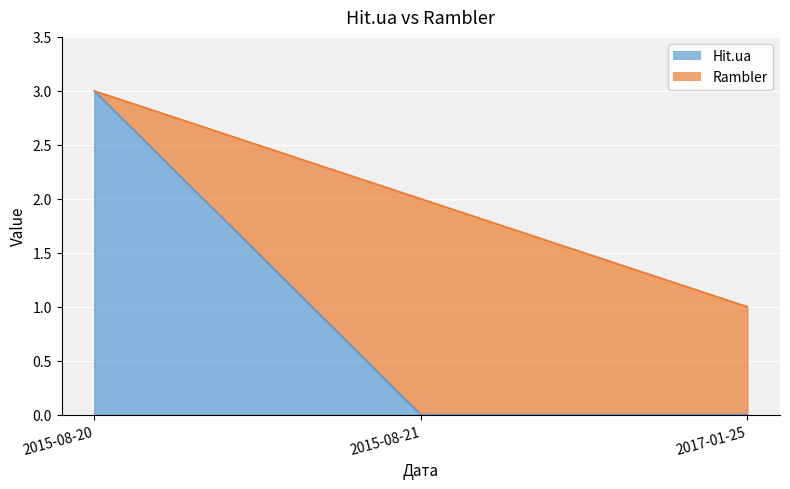

Rank the categories by value from highest to lowest.

2015-08-20, 2015-08-21, 2017-01-25